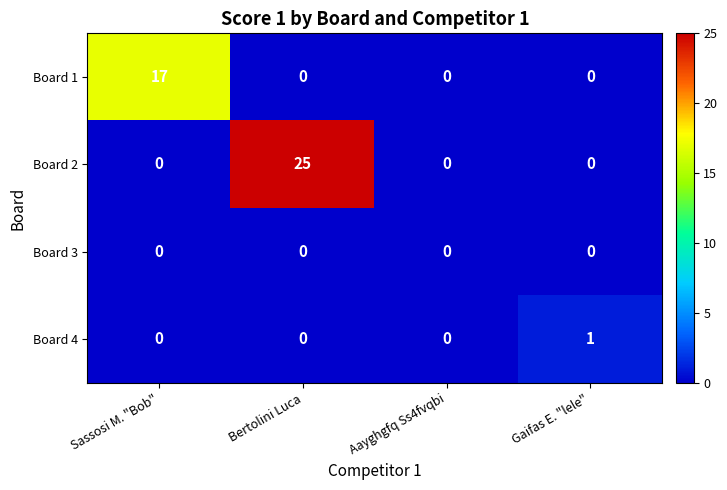

List the series in order of their peak value, lowest first.

Board 3, Board 4, Board 1, Board 2